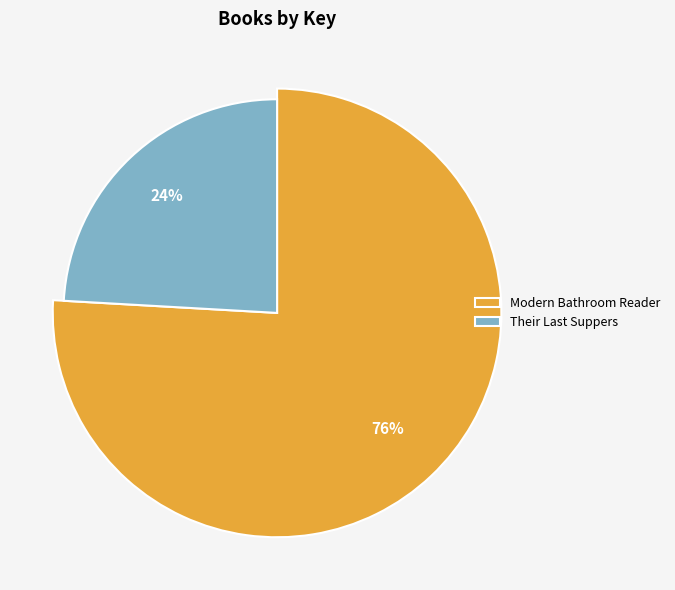

How many slices are in this pie chart?

2